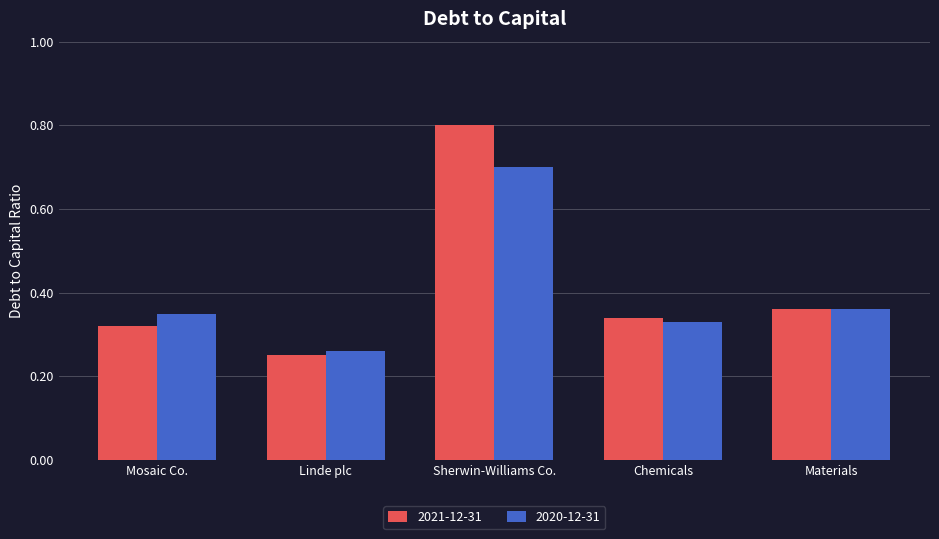

What position from the left is Linde plc?

2